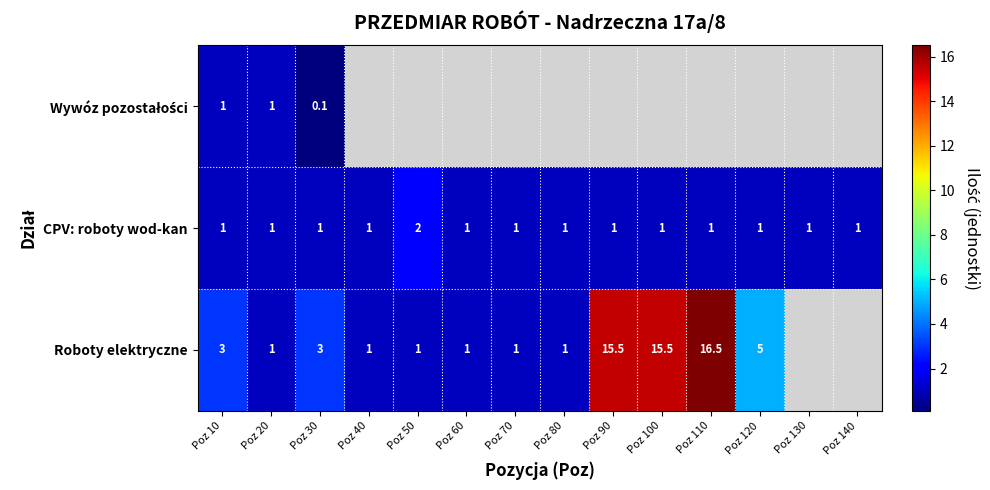

How many CPV: roboty wod-kan values are between 1 and 2?

14